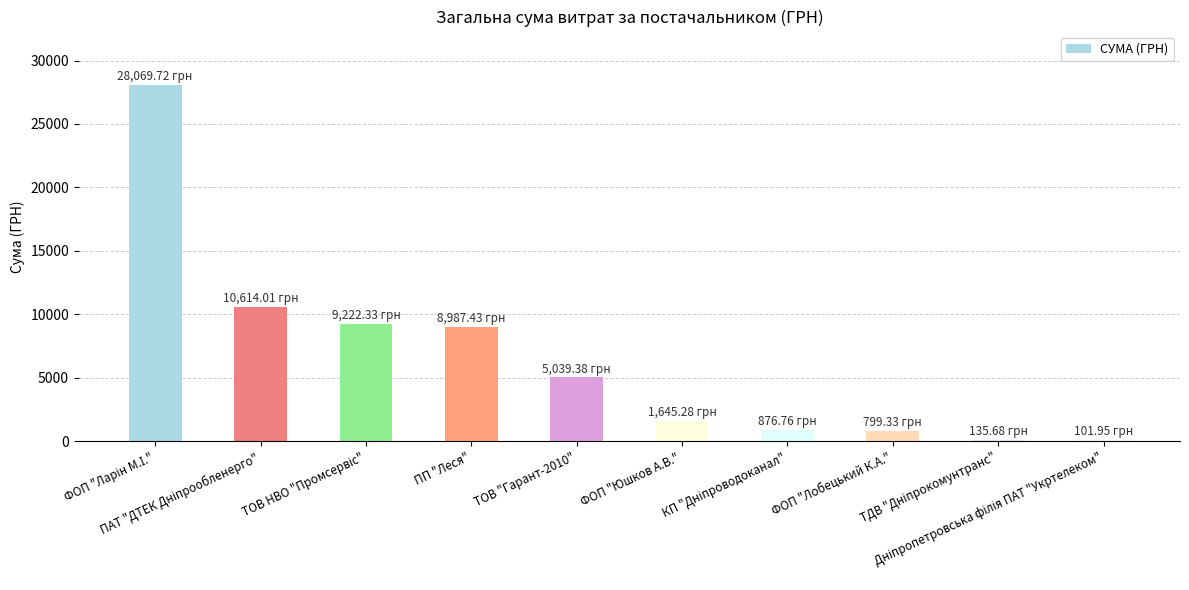

What is the minimum value shown in the chart?

102.0